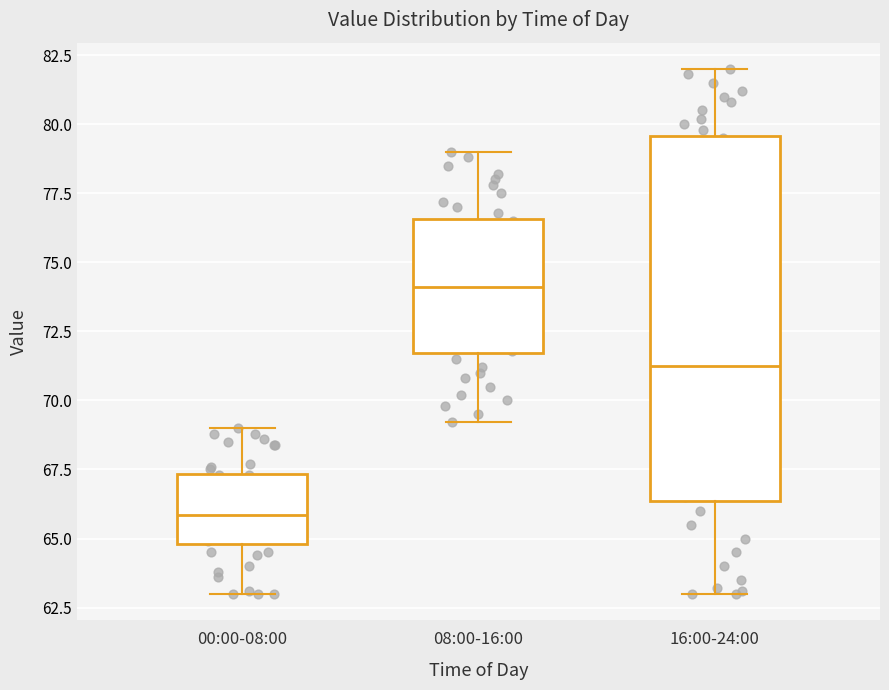

Where is the lower edge of the box for 00:00-08:00 on the y-axis? The values are not printed on the chart, so give them approximately, as read against the axis.

65.0